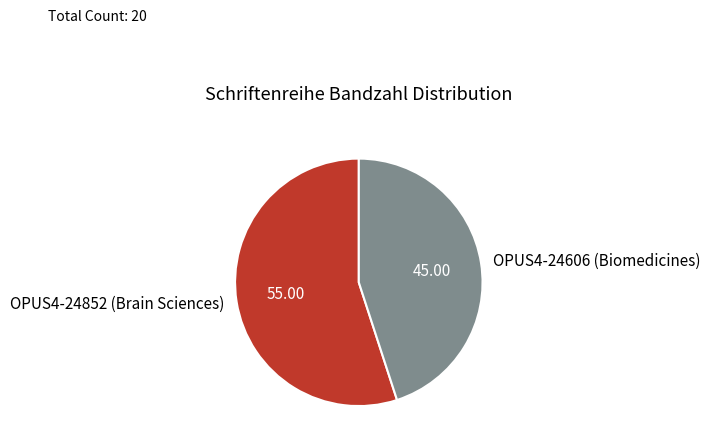

Count the number of slices in the pie.

2